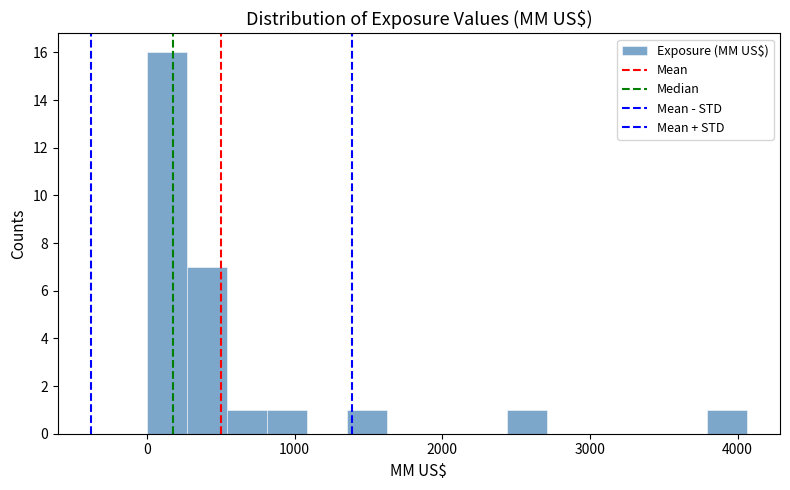

Around what value on the x-axis is the tallest bar? Give the approximate position of its centre, as read against the axis.

100